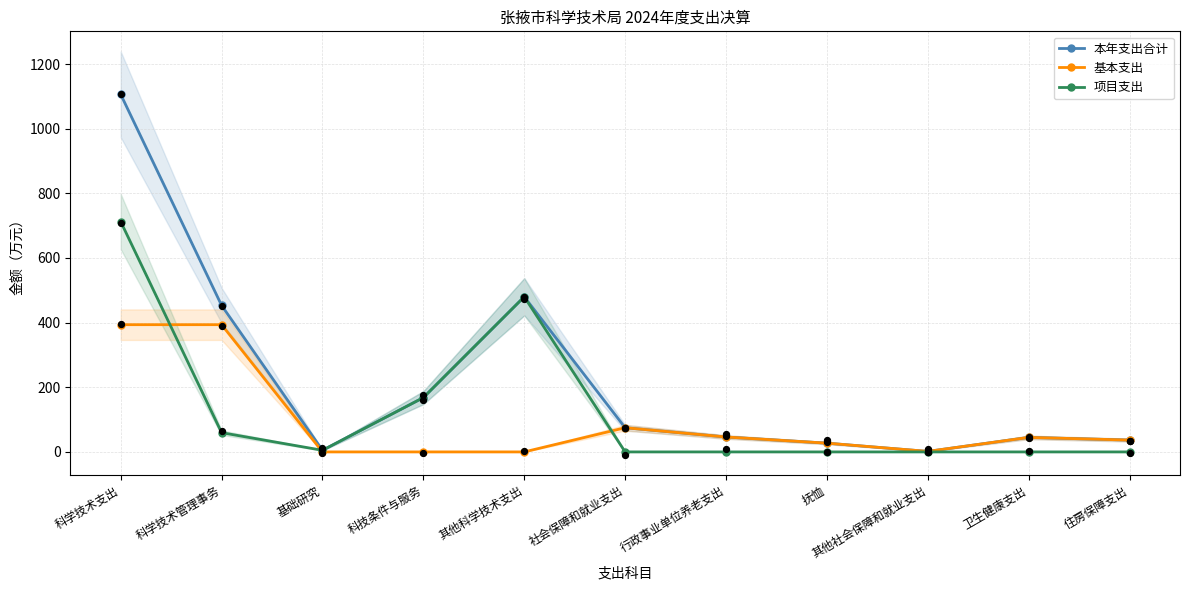

At which category is the sum across all series the highest?

科学技术支出